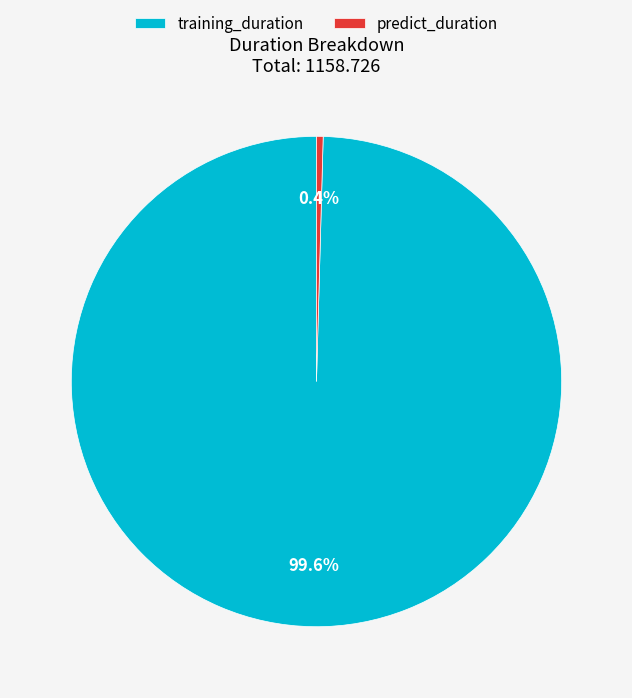

What is the largest slice in the pie chart?

training_duration